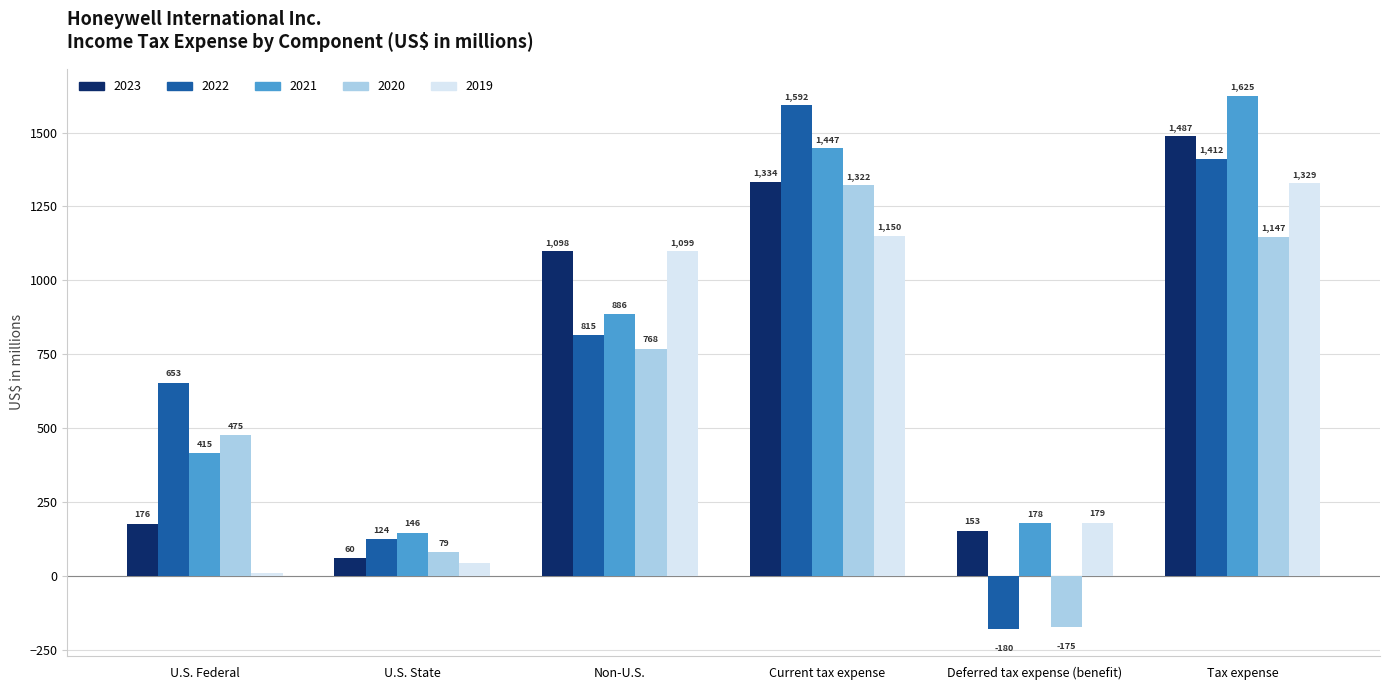

Does the chart contain stacked bars?

No